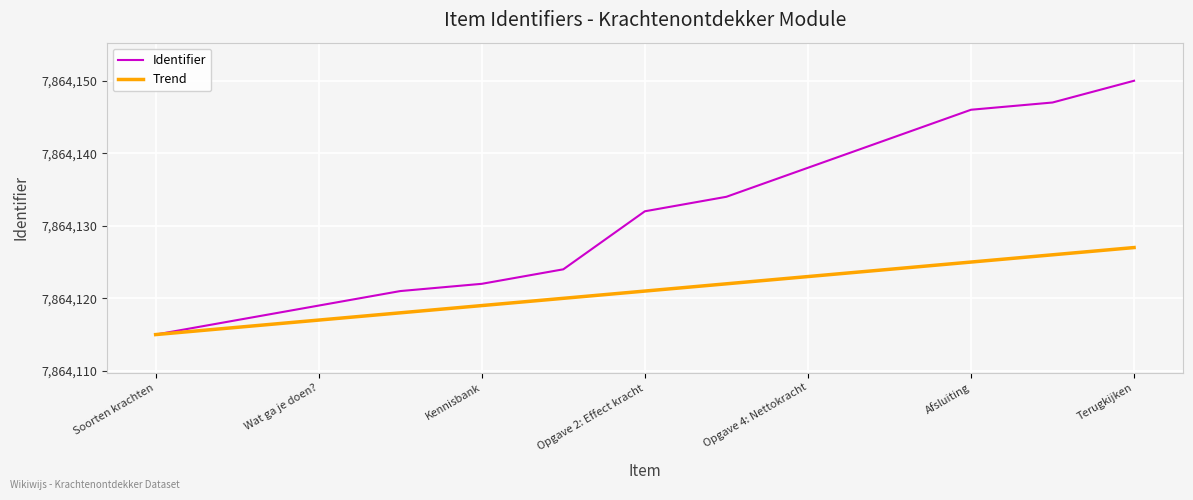

Which series has the largest total across all categories?

Identifier